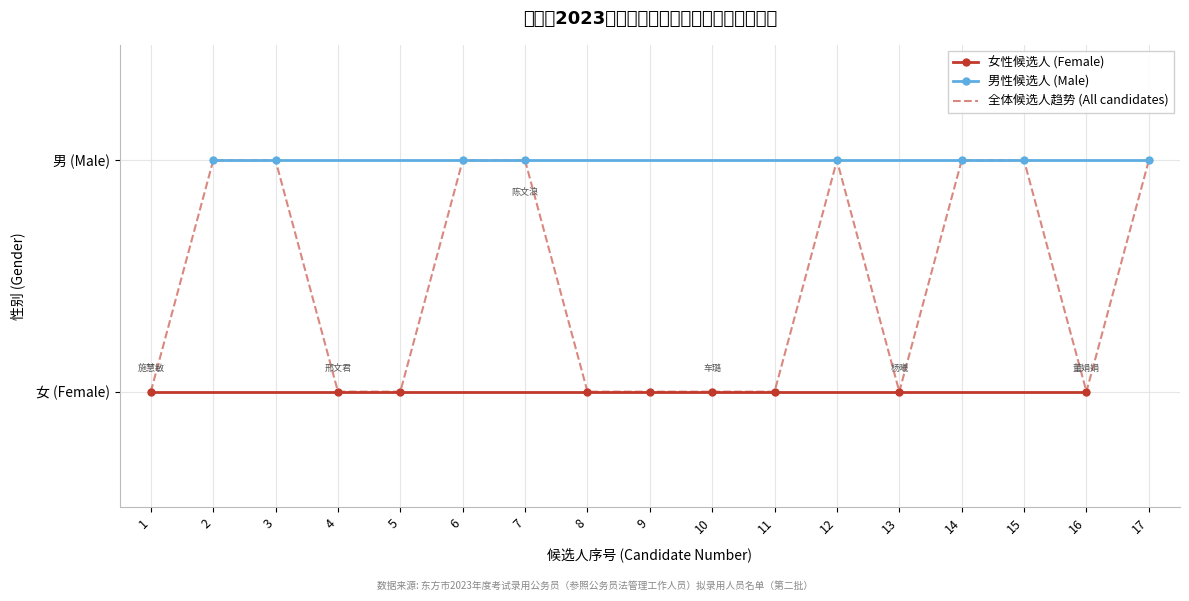

What is the sum of all values?

25